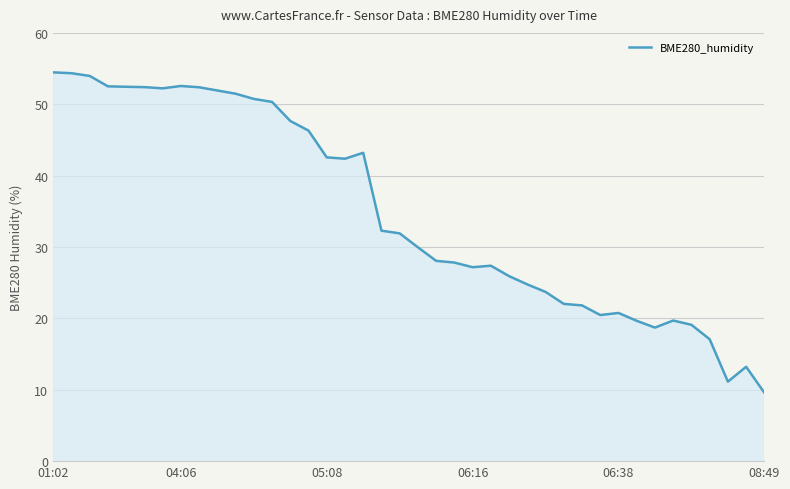

Does the chart display data point markers on the line(s)?

No